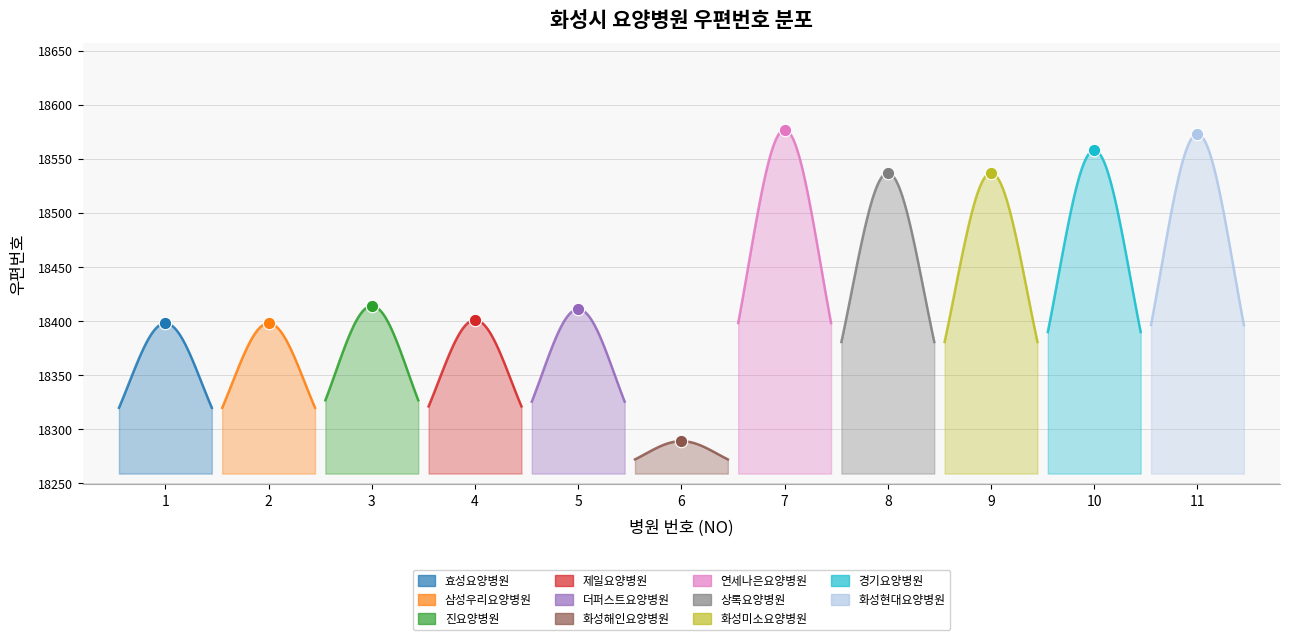

What is the ratio of the value at 1 to the value at 5?

1.0